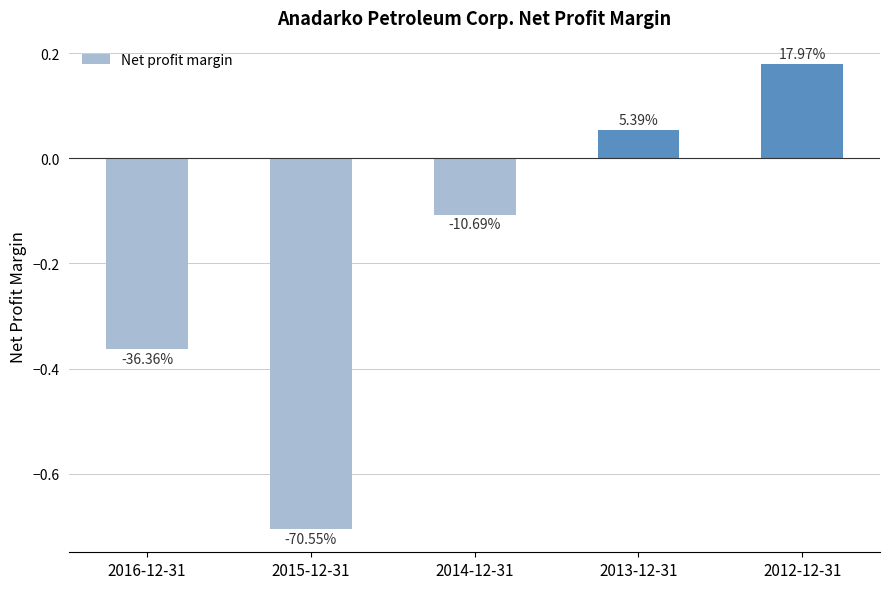

Does the chart contain any negative values?

Yes